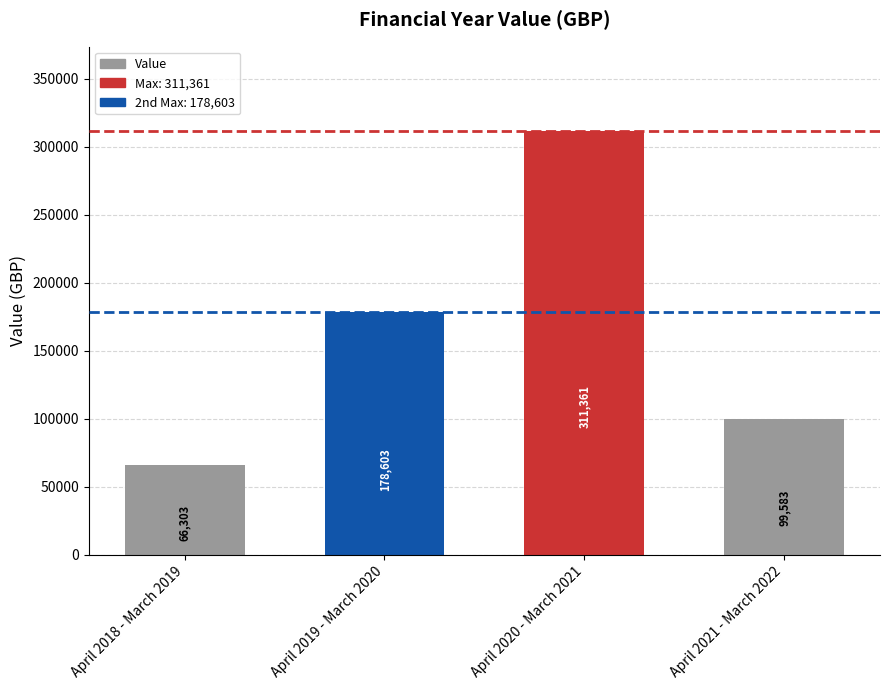

What is the label of the 1st bar from the left?

April 2018 - March 2019